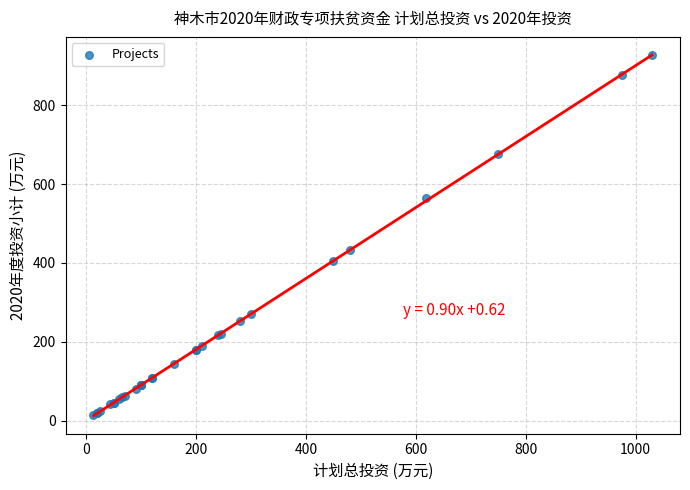

What Y value in the scatter plot is closest to 470?

432